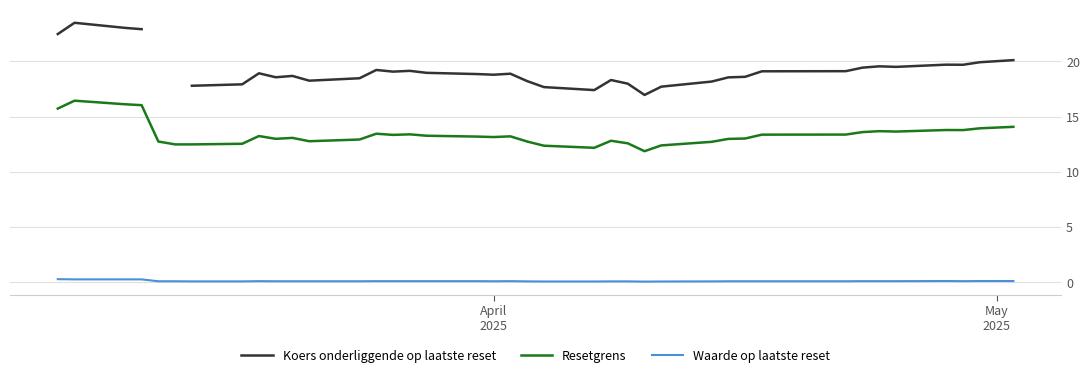

True or false: Resetgrens and Waarde op laatste reset cross at least once.

False